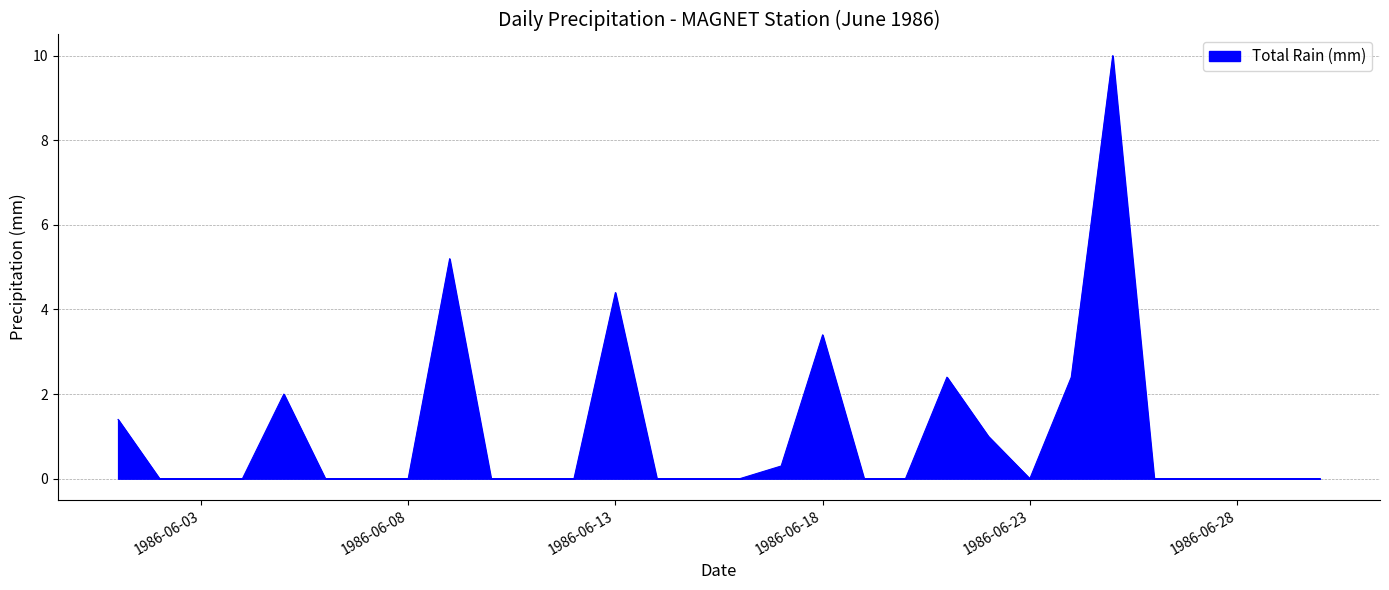

What is the maximum value shown in the chart?

10.0